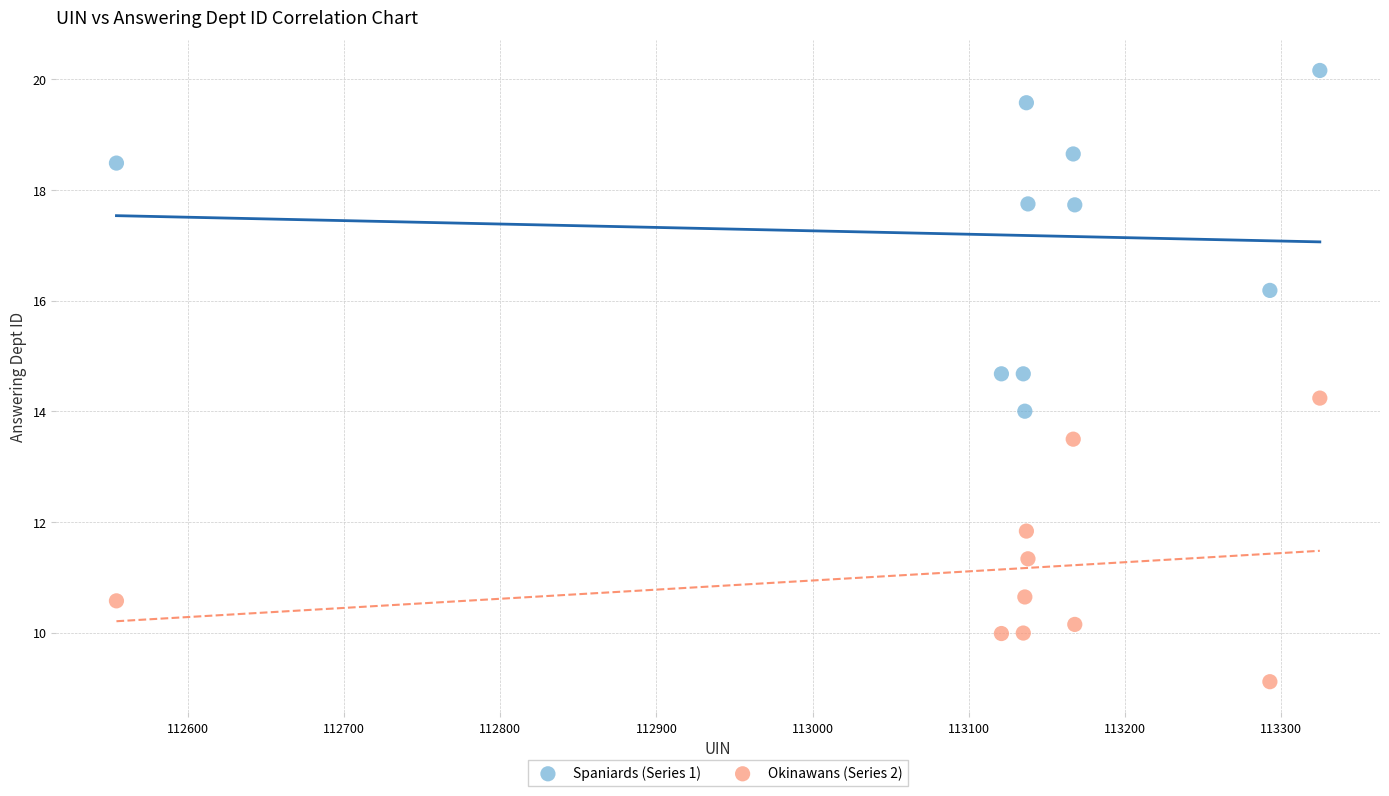

Which series has the widest spread of Y values?

Spaniards (Series 1)